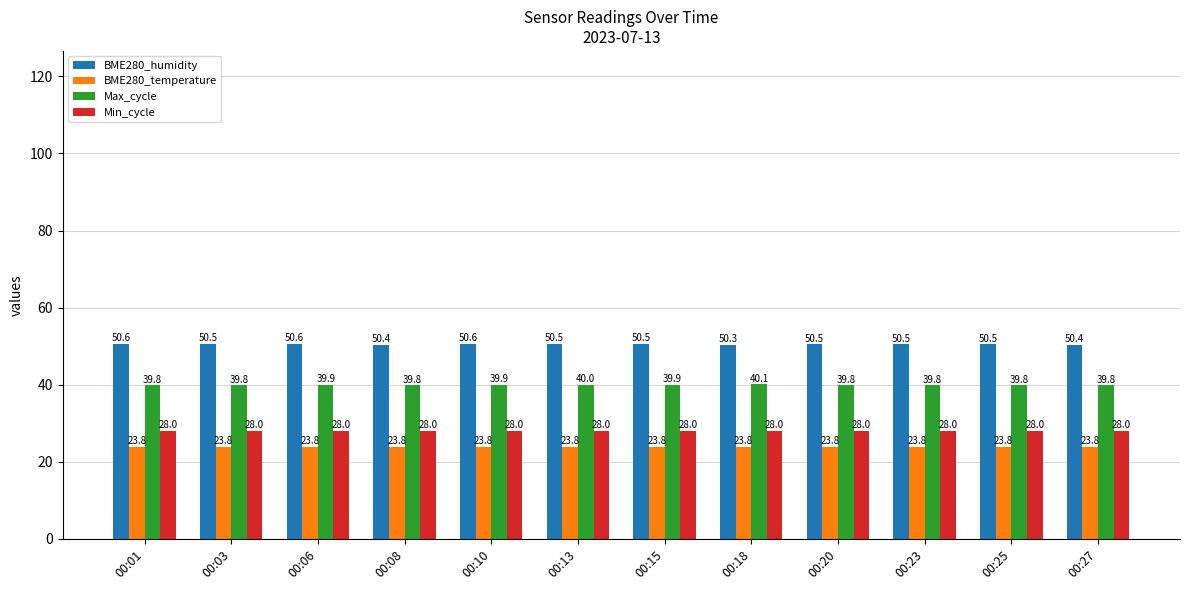

What is the difference between the maximum and minimum values in the BME280_humidity series?

0.3